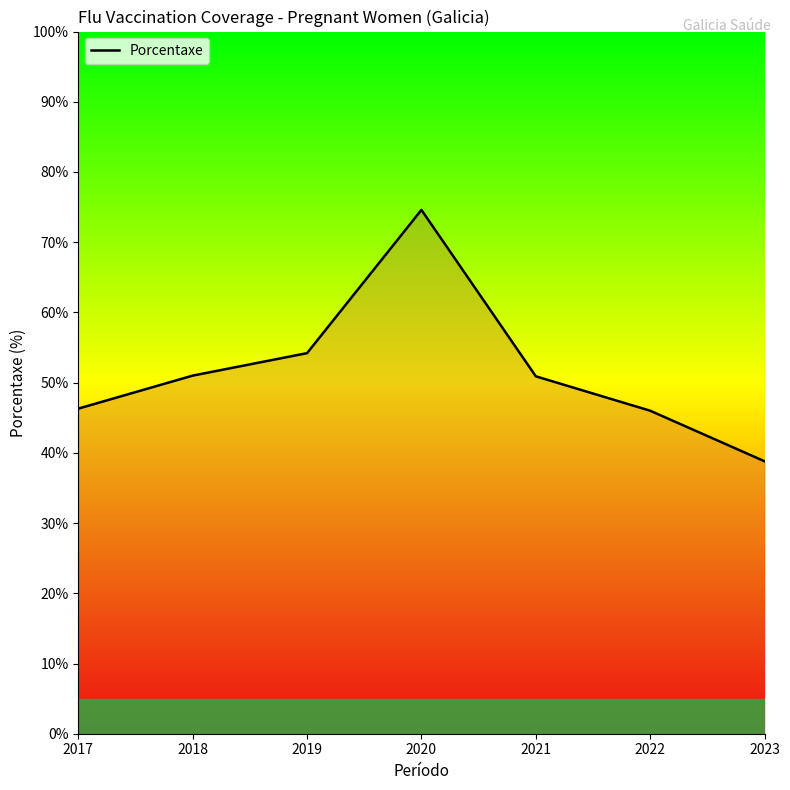

Which label corresponds to the largest value in the chart?

2020